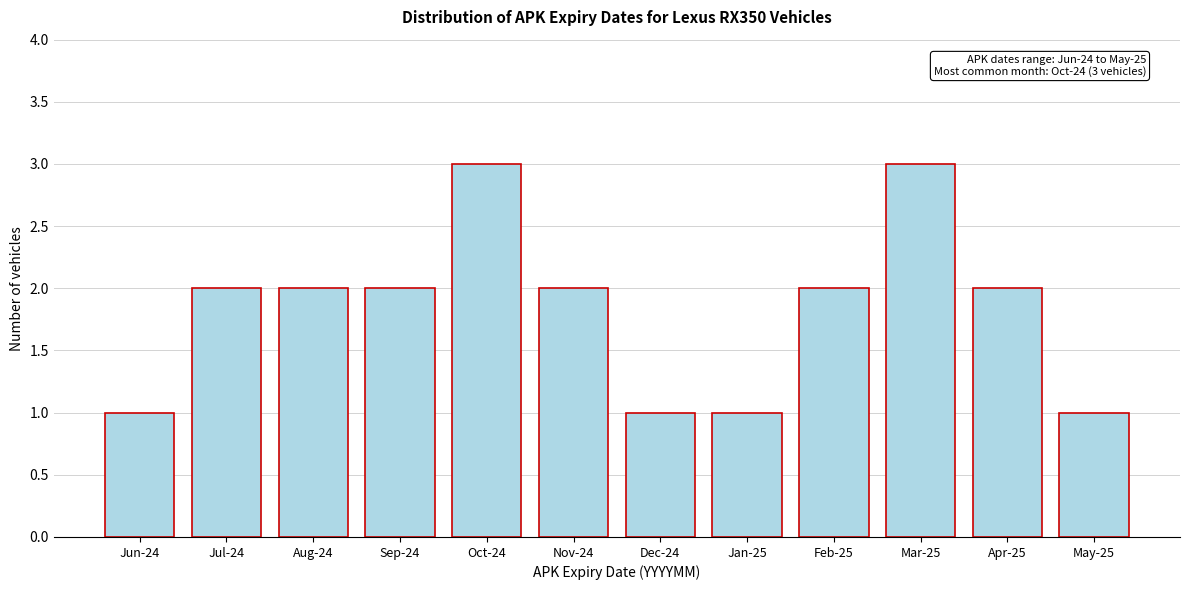

Reading left to right, what are all the values shown in this chart?

1	2	2	2	3	2	1	1	2	3	2	1